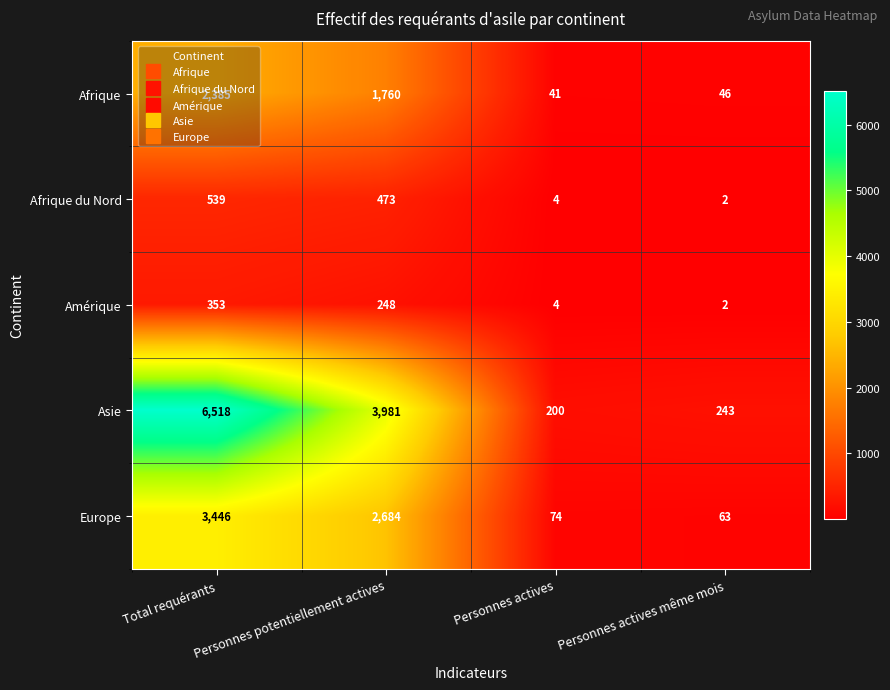

At how many categories does at least one series exceed 5175?

1